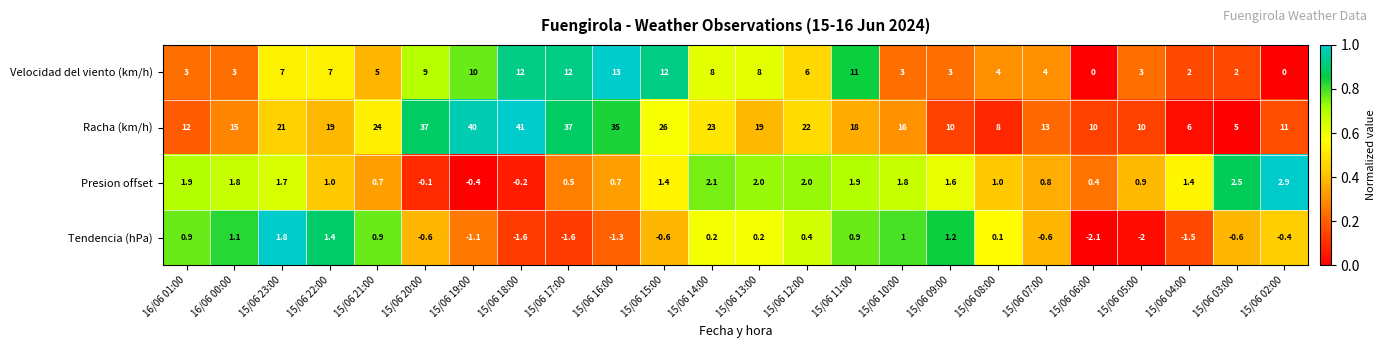

At how many categories does at least one series exceed 0?

24